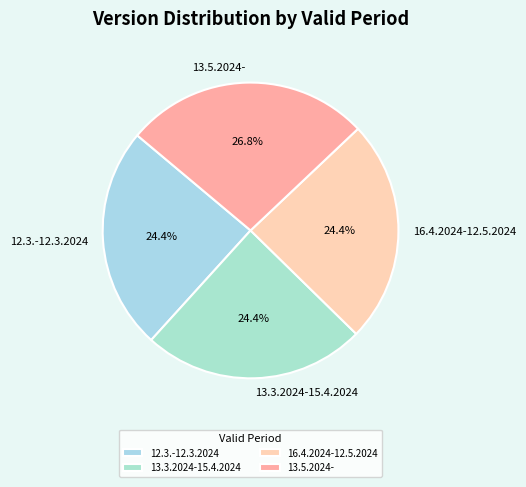

Is it true that 12.3.-12.3.2024 is 37% of the pie?

False